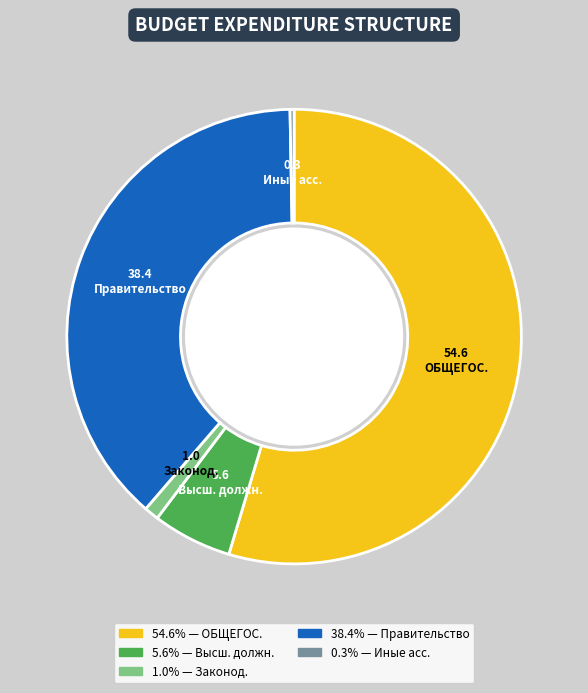

Is there any slice that represents more than half of the pie?

Yes